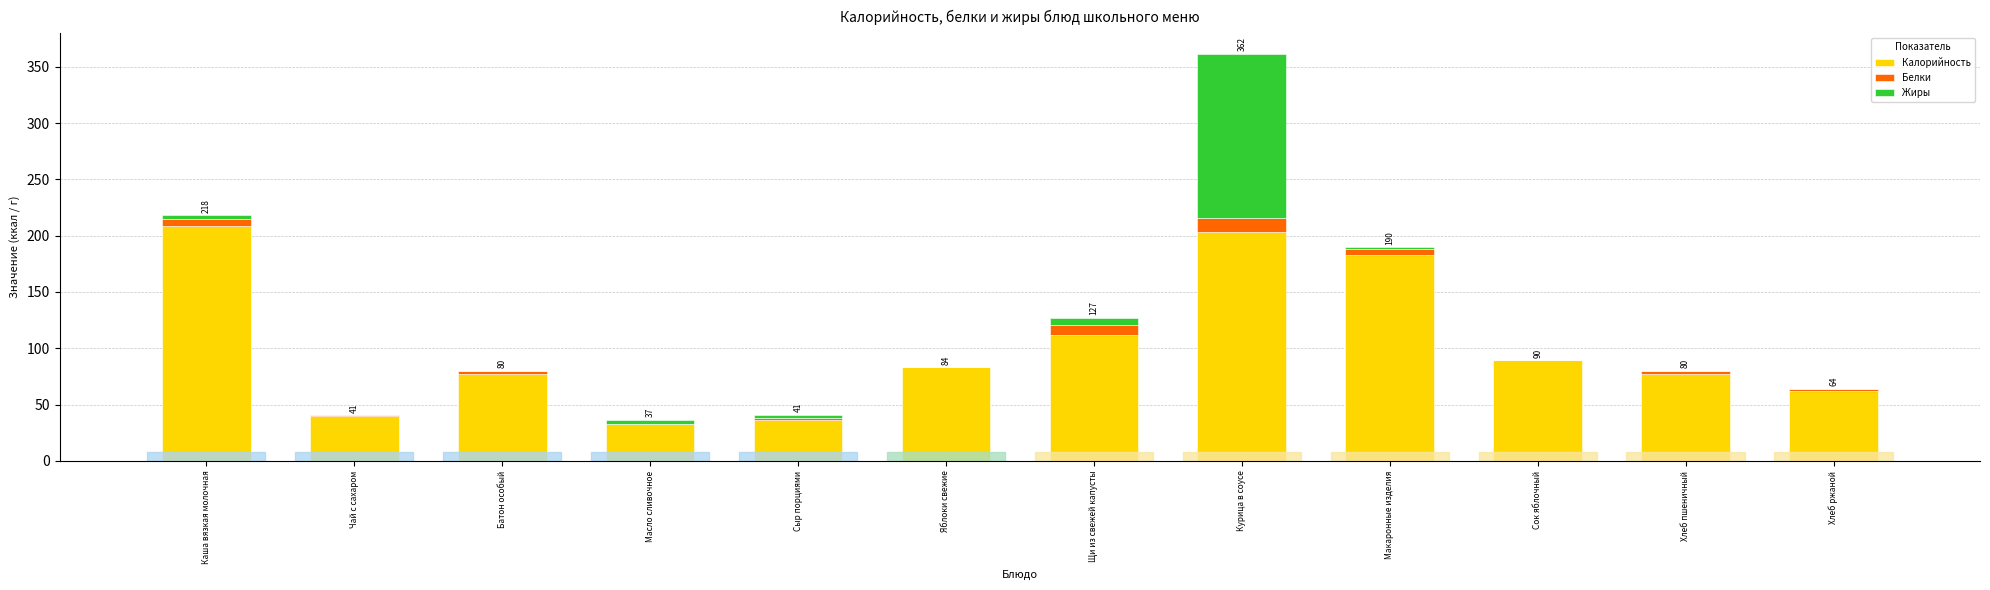

Is it true that Калорийность equals 47.4 at Масло сливочное?

False